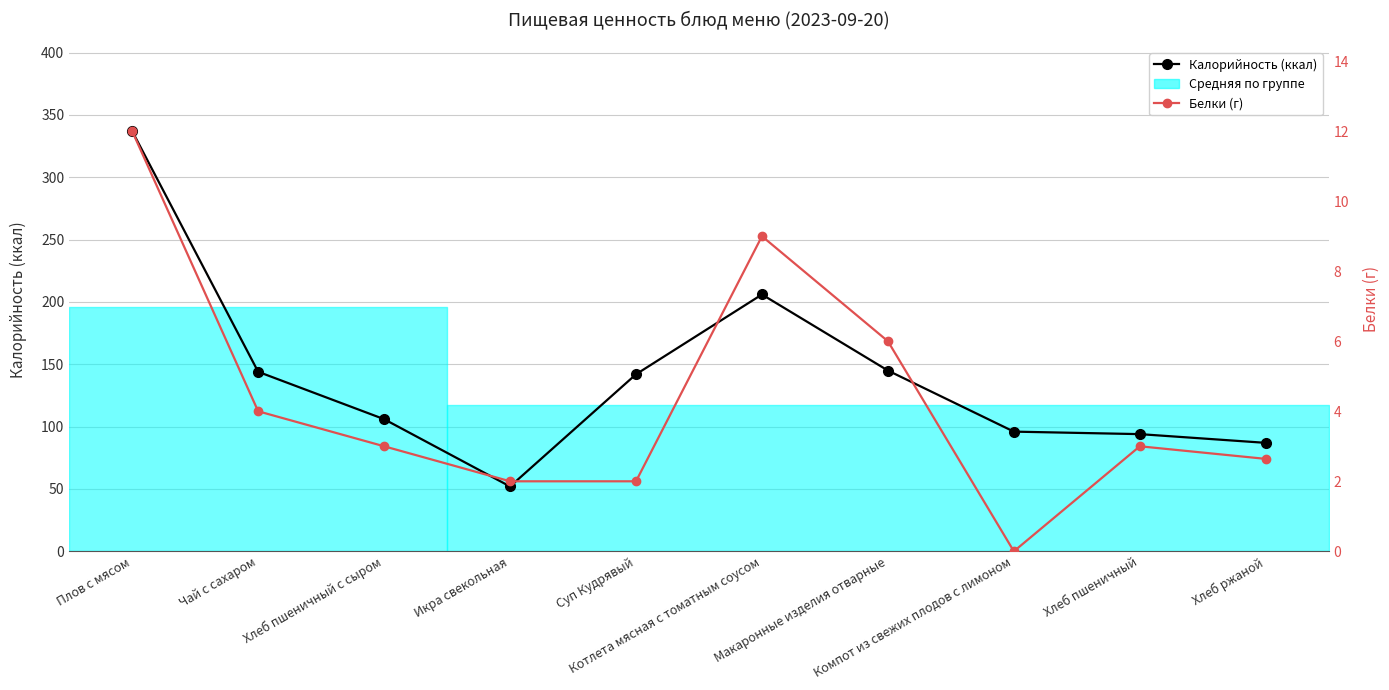

At how many categories does at least one series exceed 122?

5